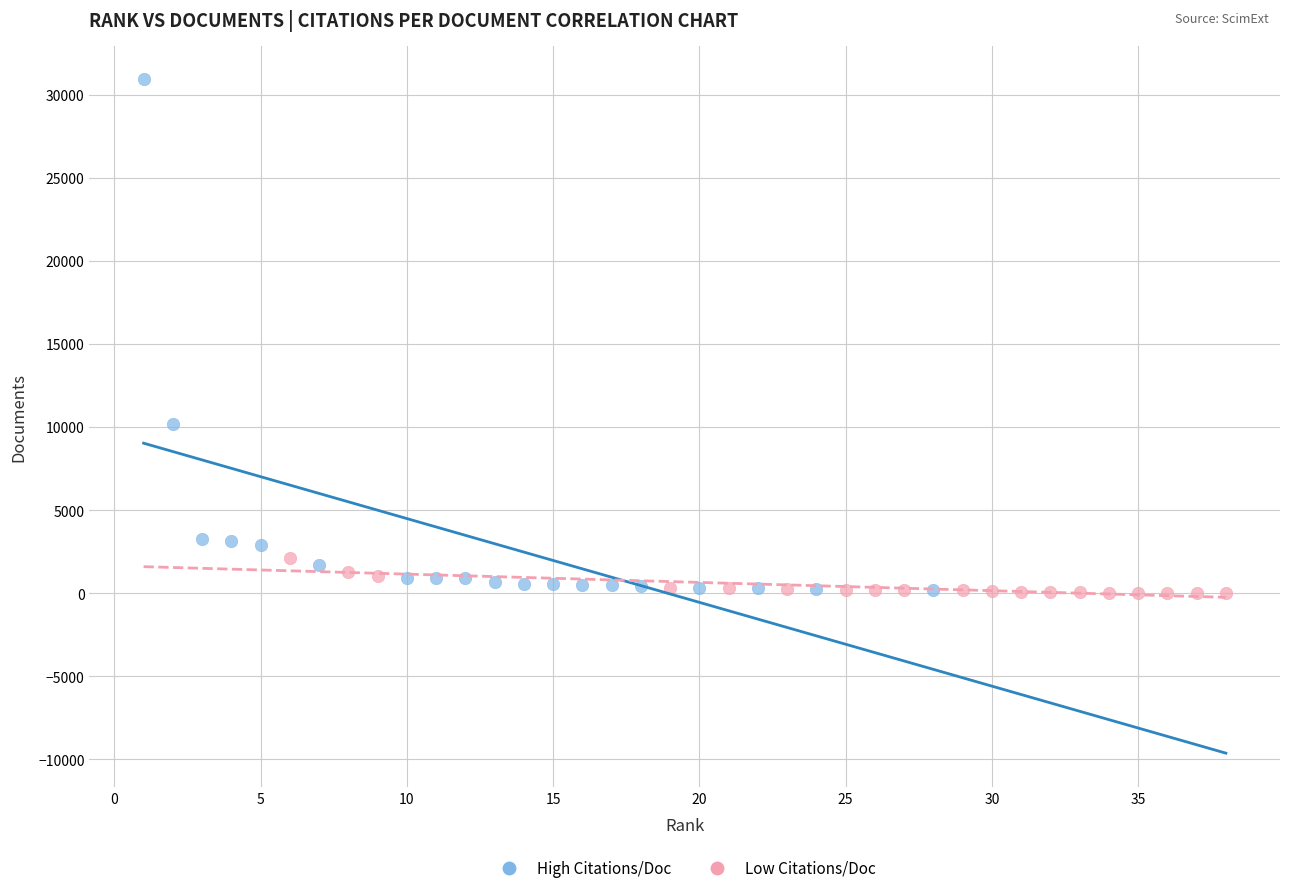

Which series reaches the maximum Y coordinate?

High Citations/Doc